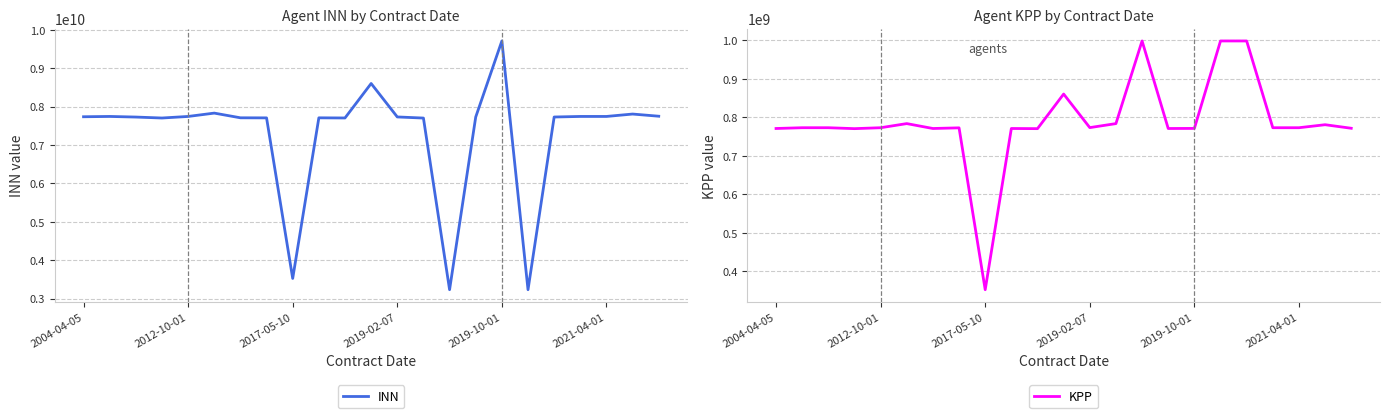

Read the INN value at 21, to the nearest 10.

7806504940